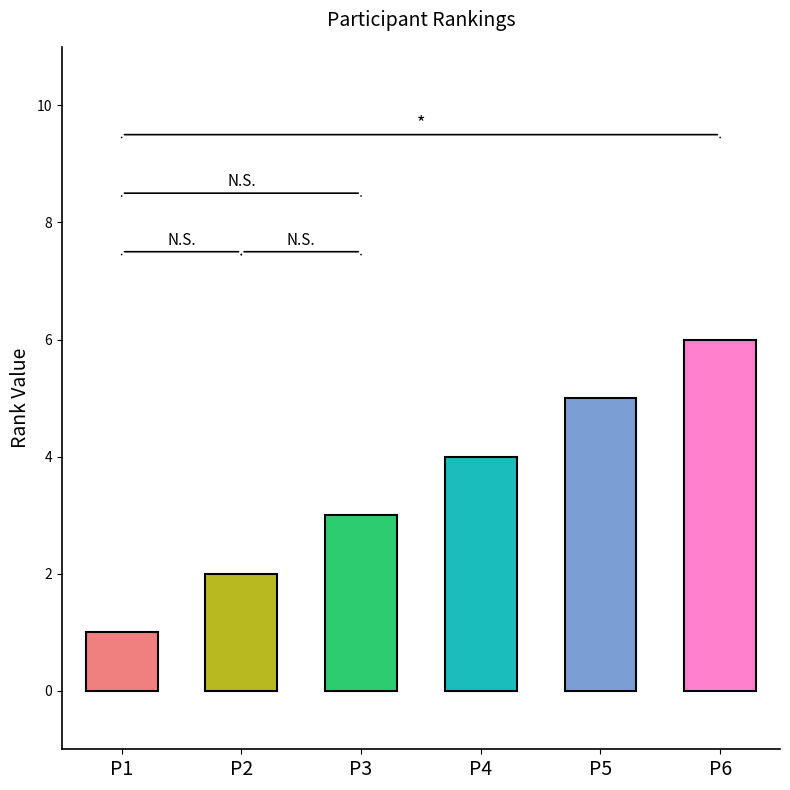

What is the difference between the values at P1 and P2?

1